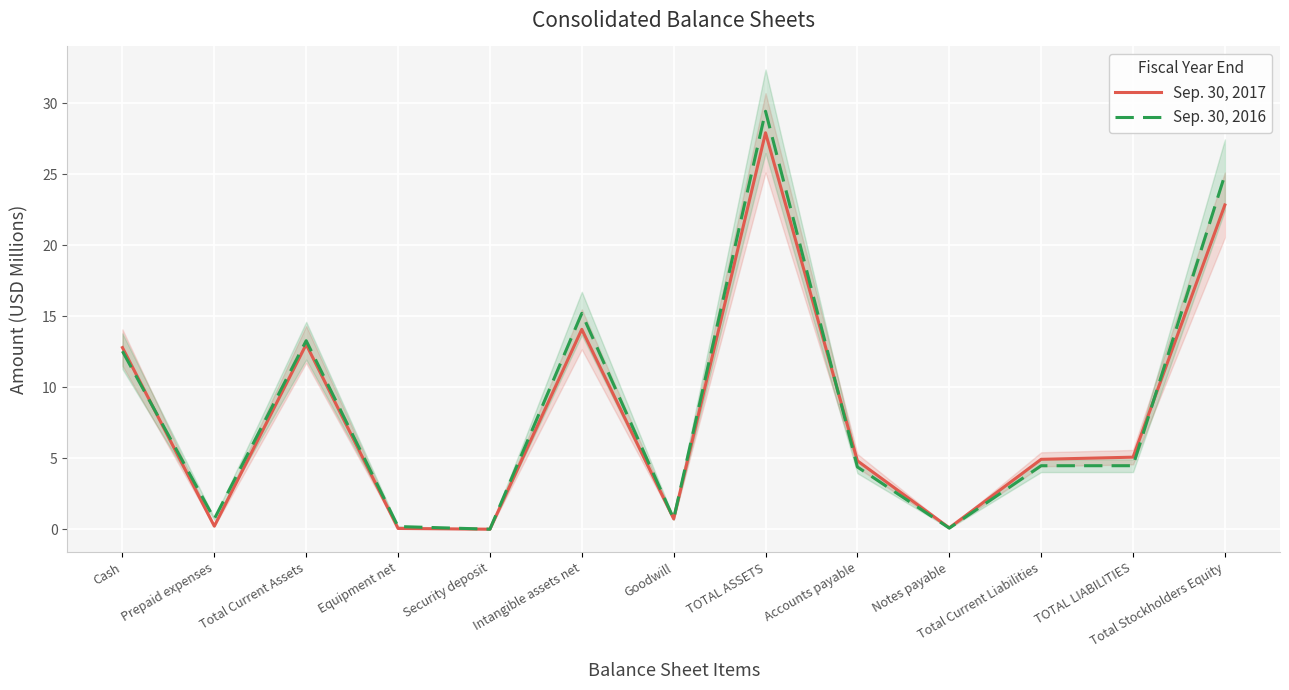

How many values in the Sep. 30, 2016 series exceed 4?

8